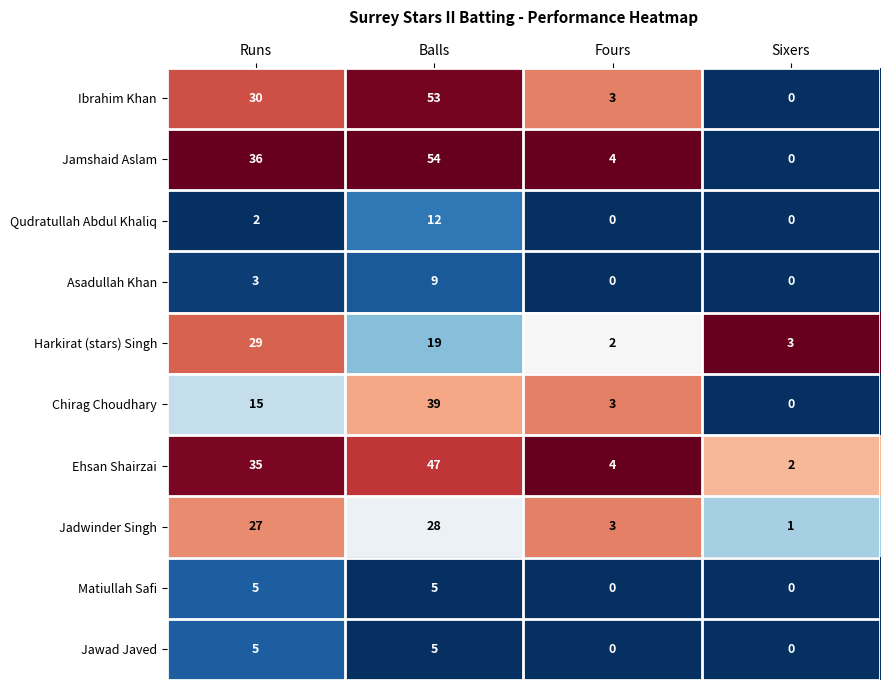

At which category is the sum across all series the highest?

Balls